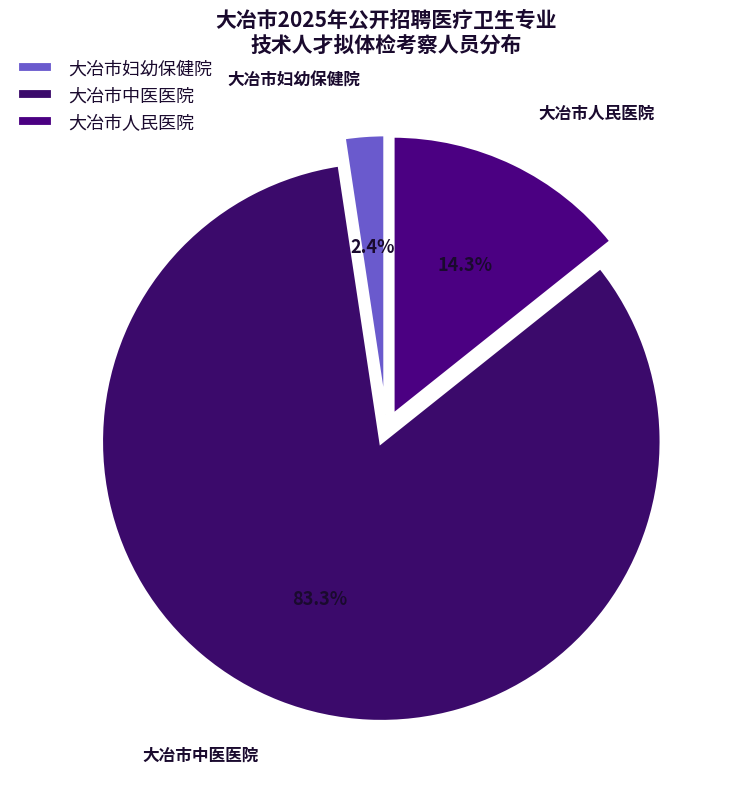

Does any single category account for the majority?

Yes